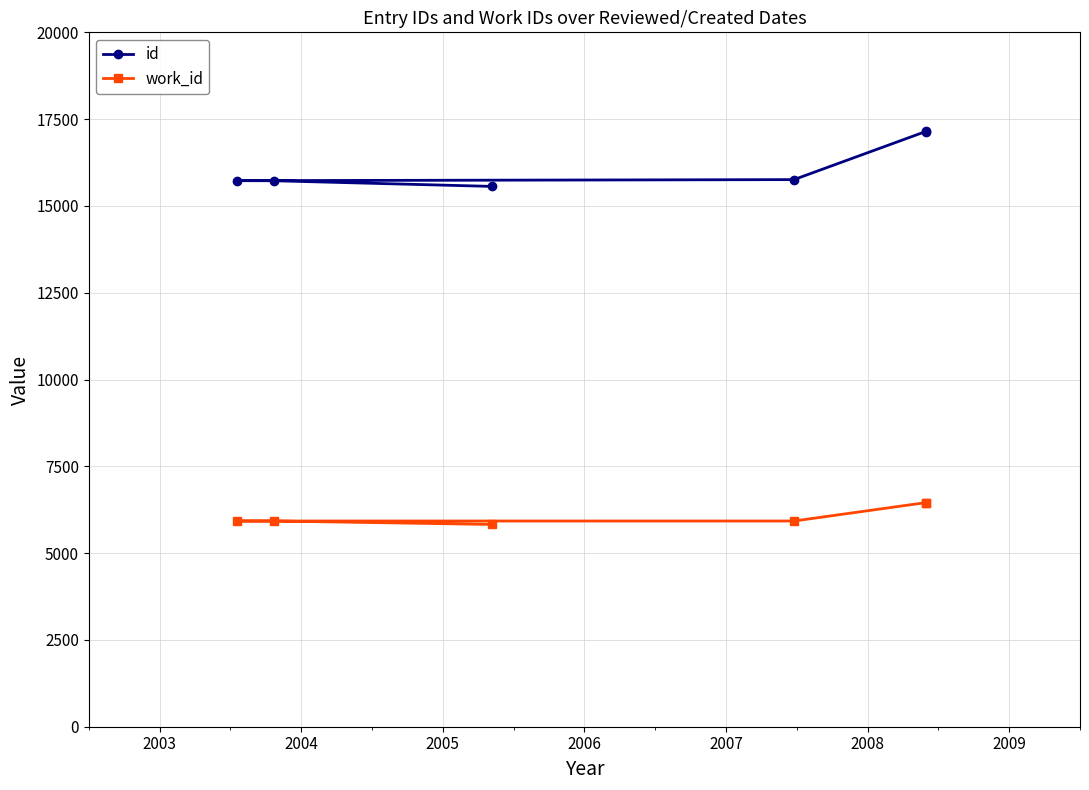

What is the value of the id point at the 6th from the left?

17144